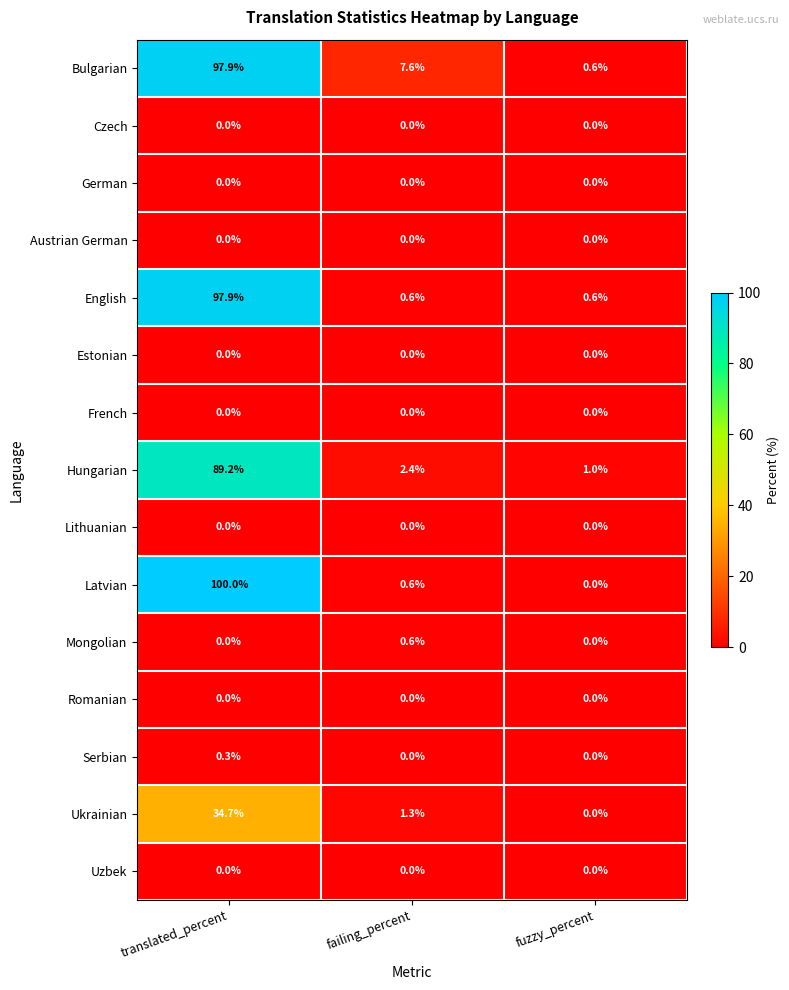

True or false: Latvian has a value of 100.0 at translated_percent.

True